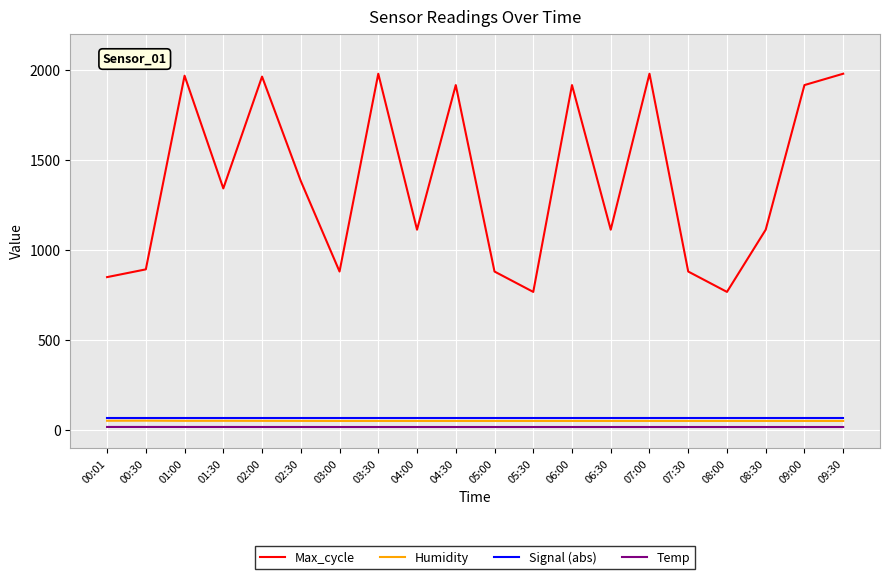

Is the value of Signal (abs) at 05:00 greater than the value of Temp at 08:30?

Yes